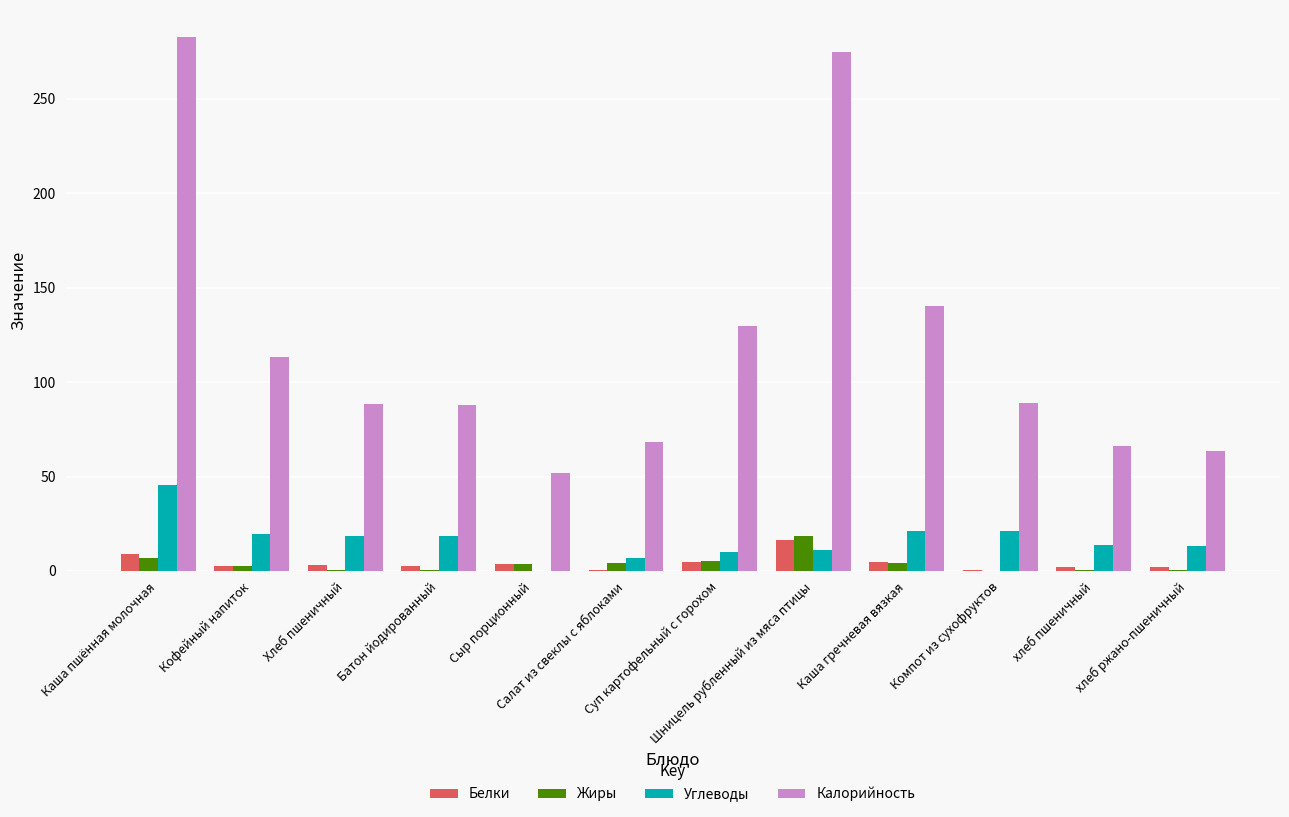

How many data points does each series have?

12